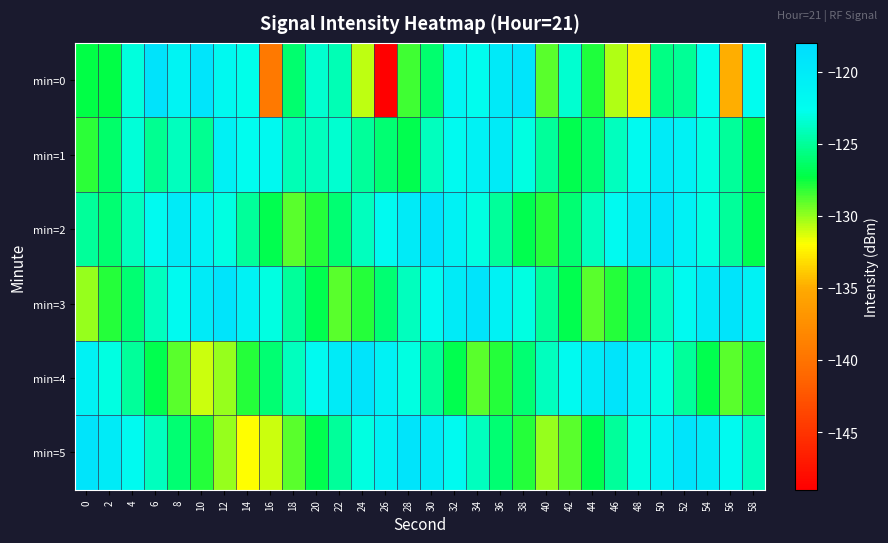

What is the difference between the highest and lowest values at 4?

4.0